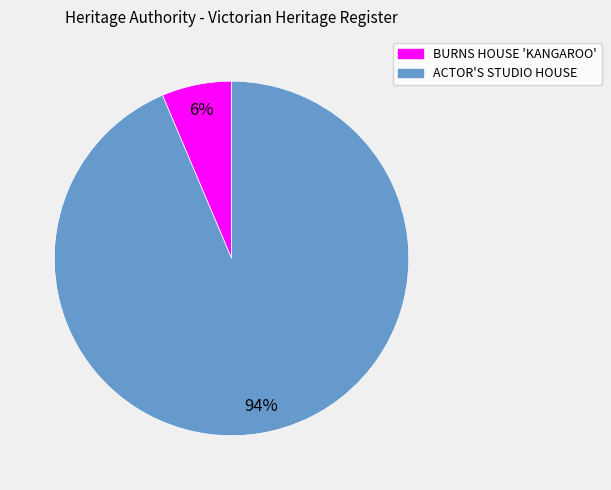

Which slice is the smallest?

BURNS HOUSE 'KANGAROO'